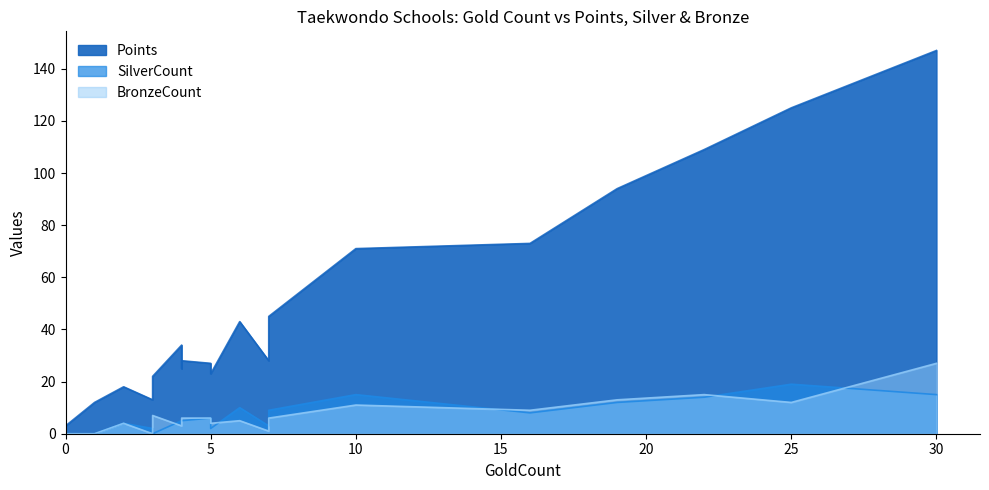

Count the number of data series in this chart.

3